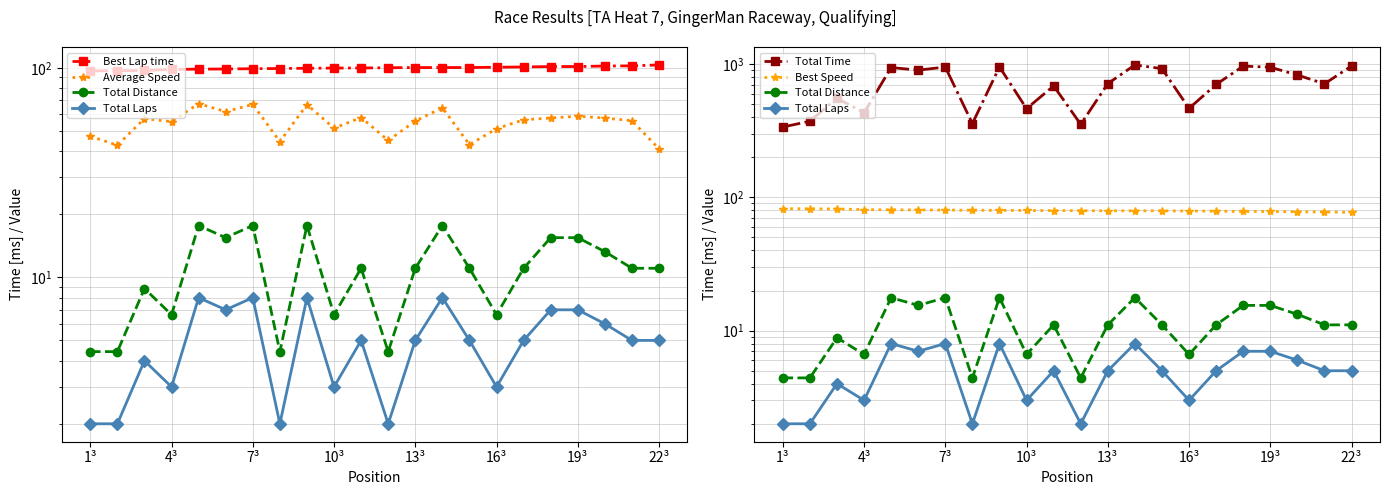

How many values in the Best Speed series exceed 79?

16